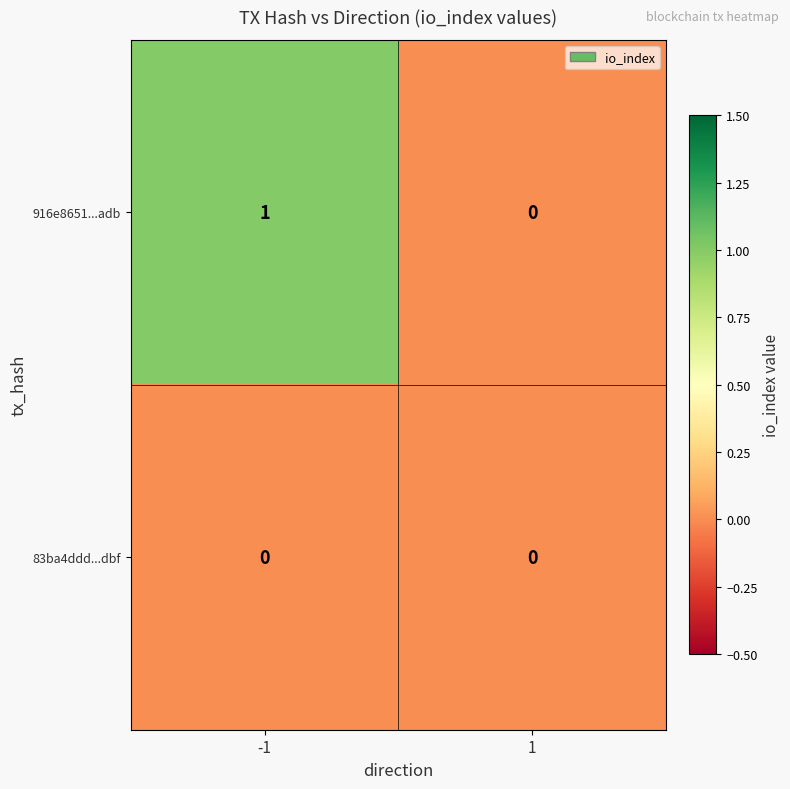

Which series has the largest range (max minus min)?

916e8651...adb